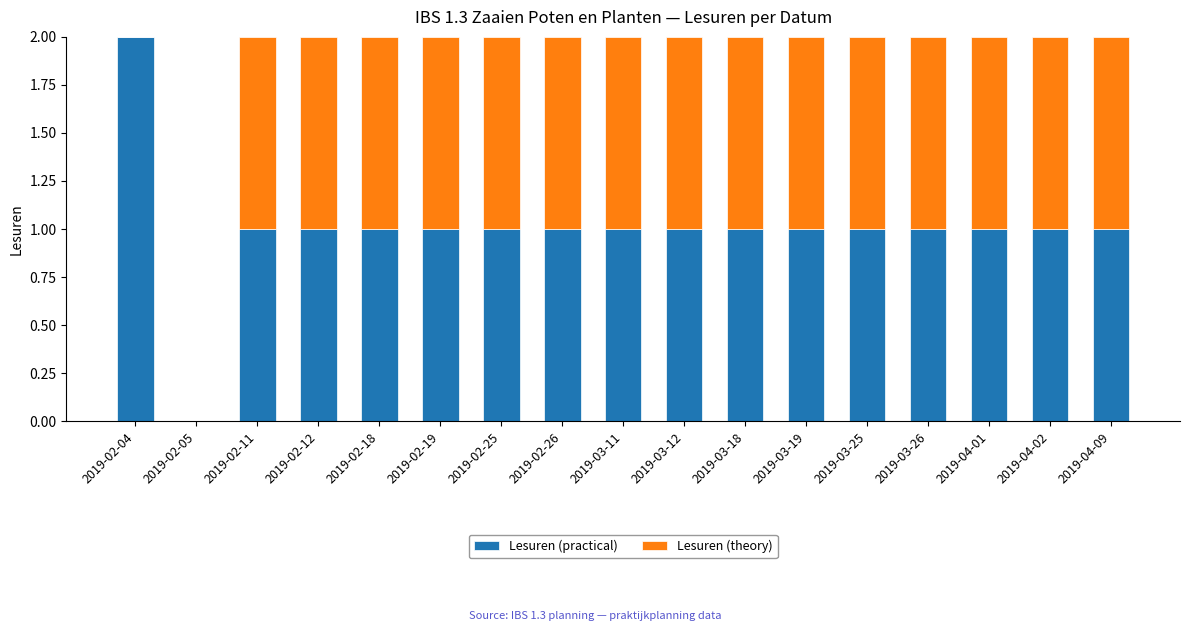

The value of Lesuren (practical) at 2019-02-05 is 1. True or false?

False